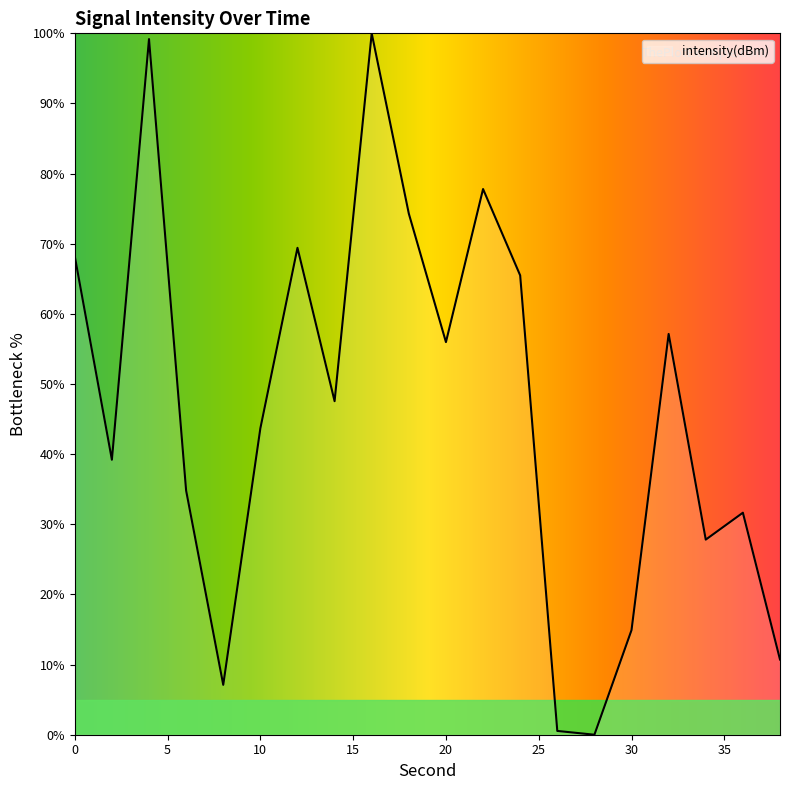

Does the chart display data point markers on the line(s)?

No